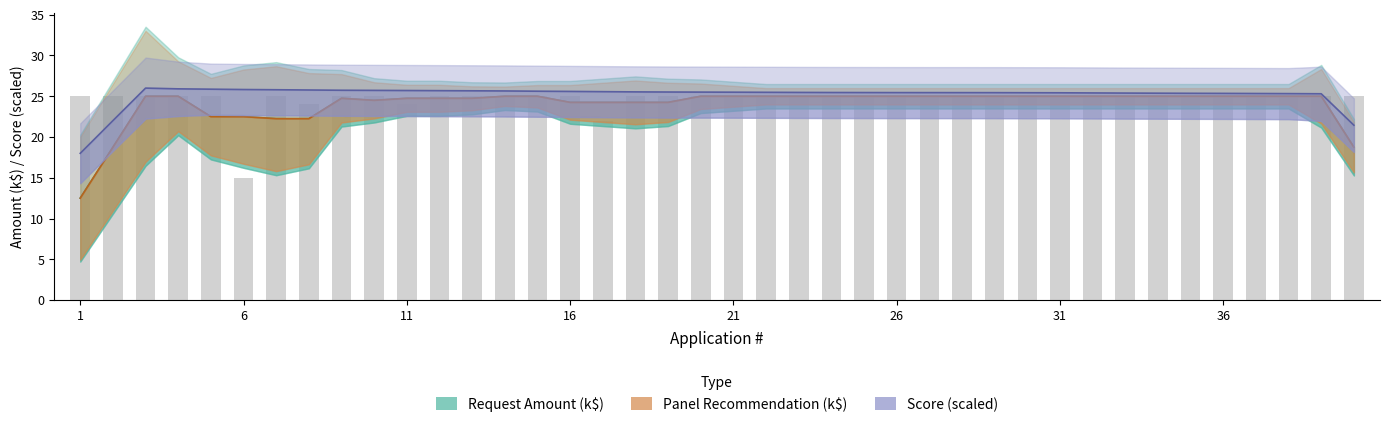

What is the value of the Panel Recommendation (k$) bar at the 16th from the left?

24.2